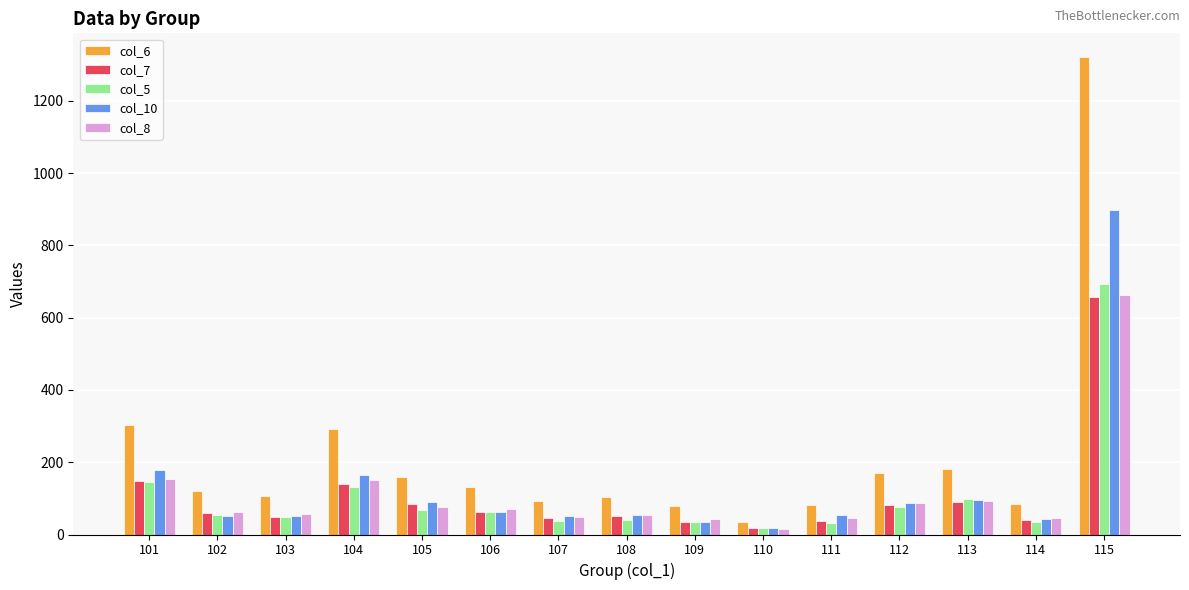

How many values in the col_10 series are below 55?

7